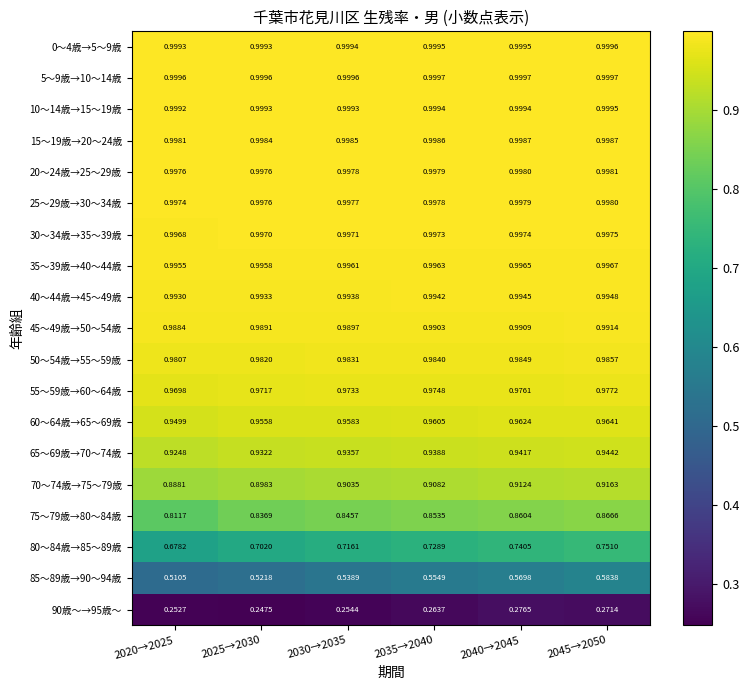

Is the value of 40〜44歳→45〜49歳 at 2045→2050 greater than the value of 30〜34歳→35〜39歳 at 2035→2040?

No